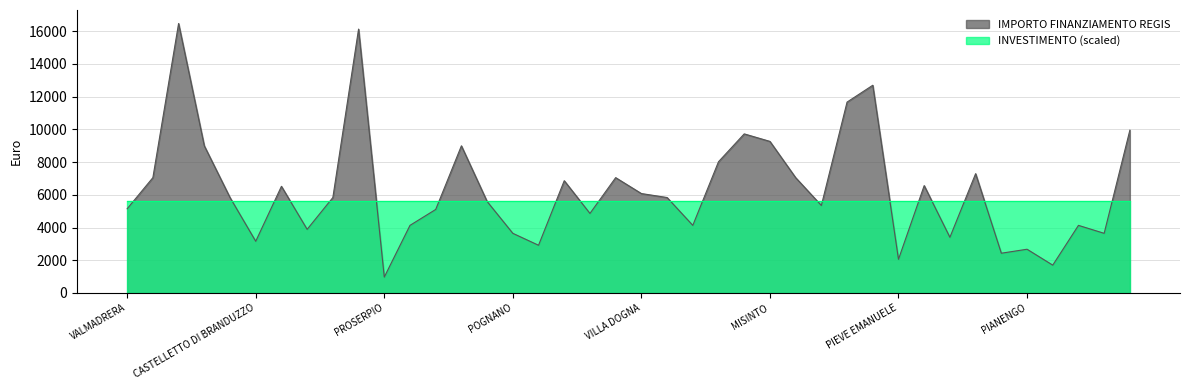

Which series has the largest range (max minus min)?

IMPORTO FINANZIAMENTO REGIS